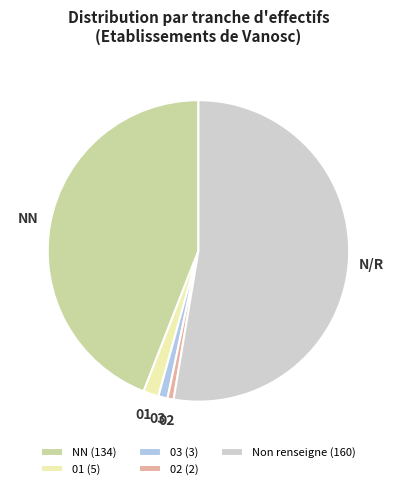

Between NN (134) and 01 (5), which is larger?

NN (134)